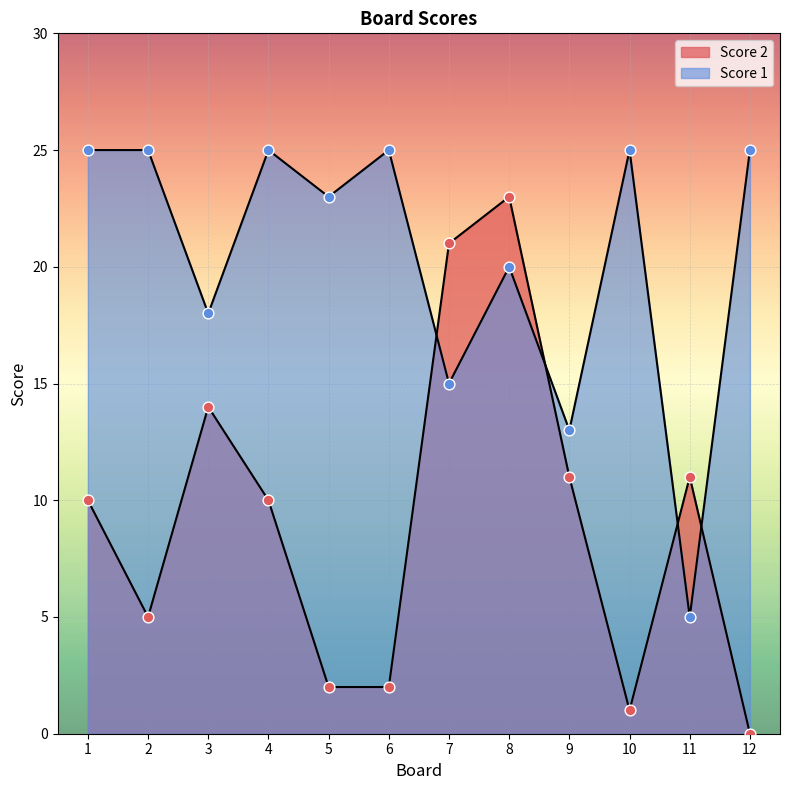

What is the total value across all series at 4?

35